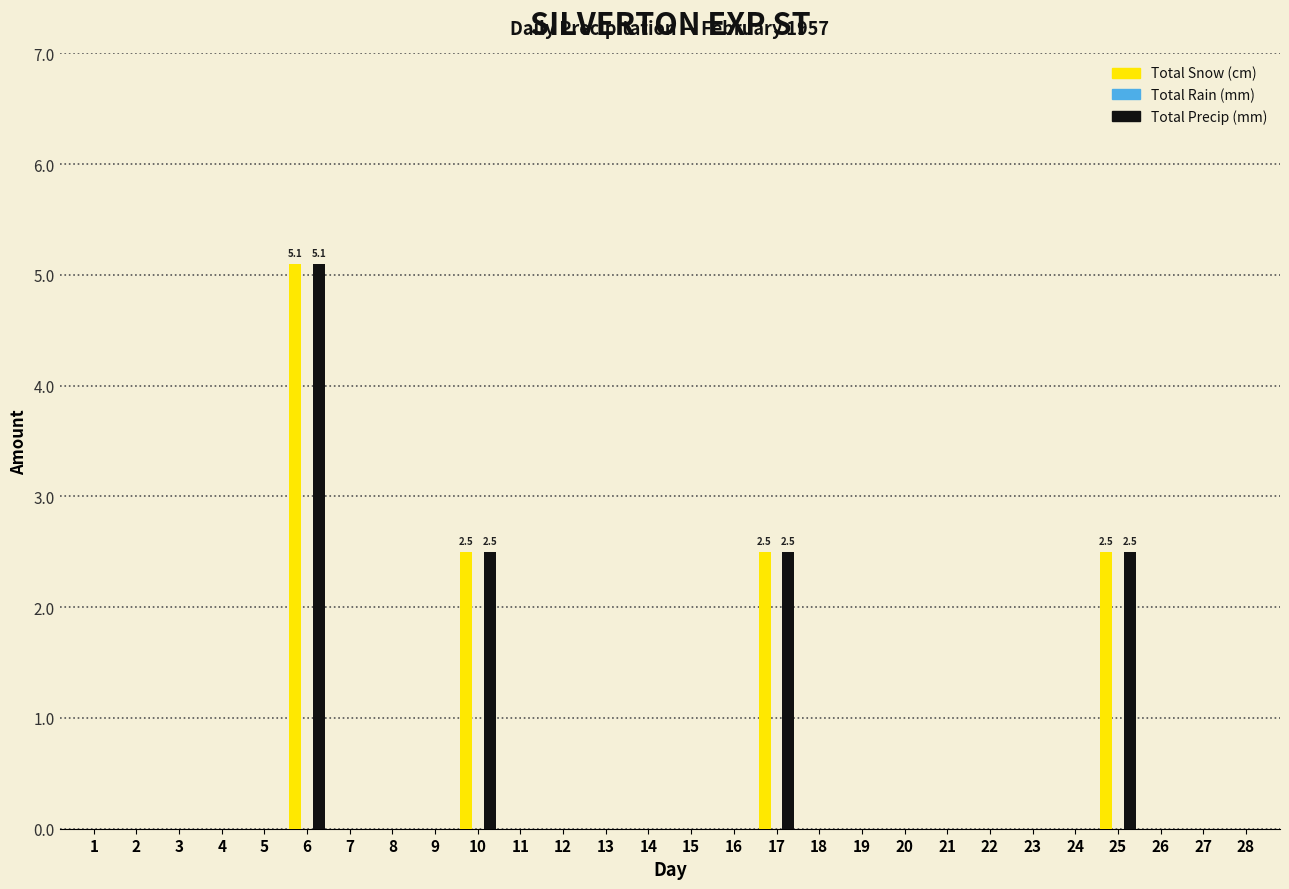

At which category is the sum across all series the highest?

6